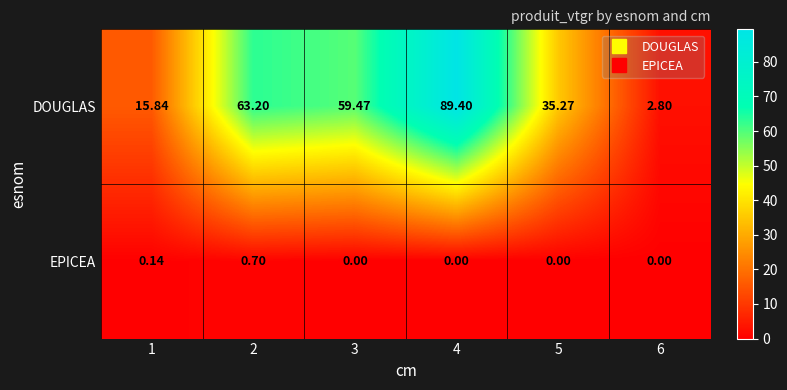

At which category does the chart reach its peak across all series?

4